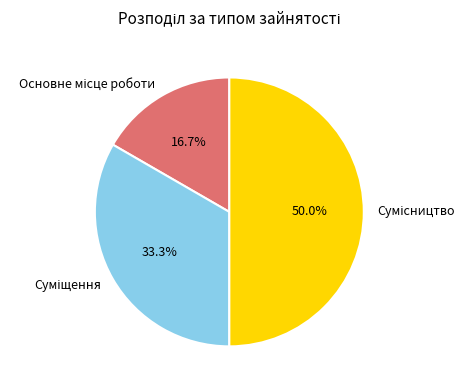

To the nearest percent, what portion does Сумісництво represent?

50%